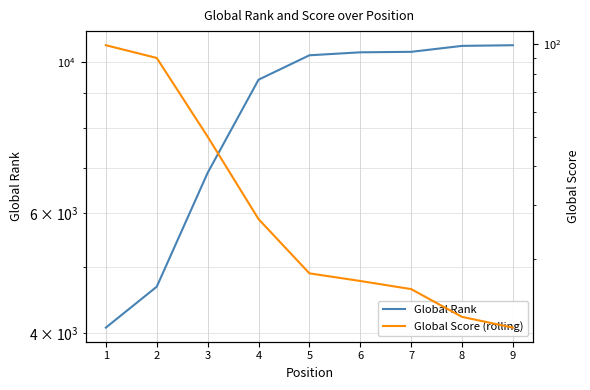

Reading right to left, transcribe all the data shown in this chart.

Global Rank: 10579	10556	10346	10329	10226	9417	6877	4684	4080
Global Score (rolling): 12	13	16	17	18	27	50	90	99